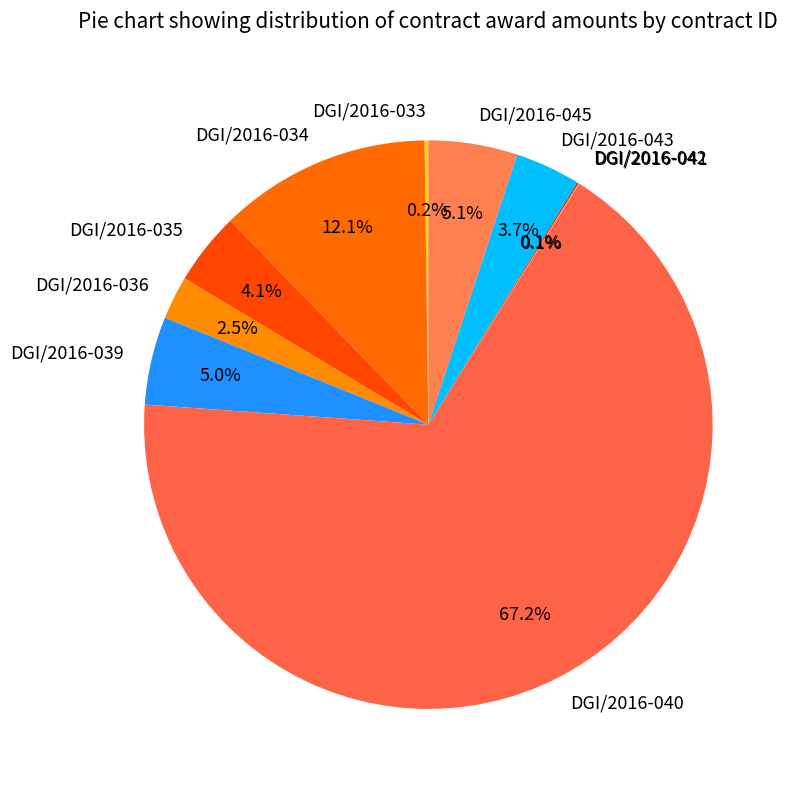

Does any single category account for the majority?

Yes